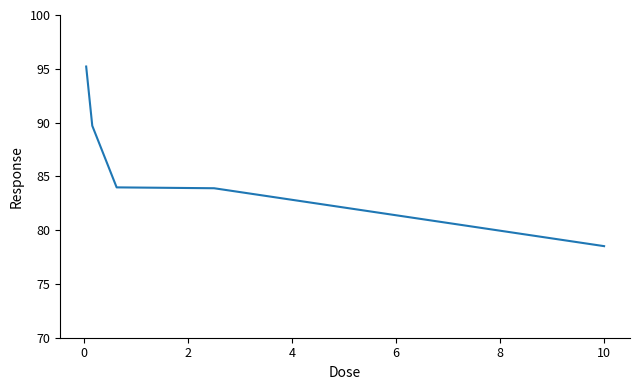

True or false: there are more than 1 points higher than both neighbors.

False